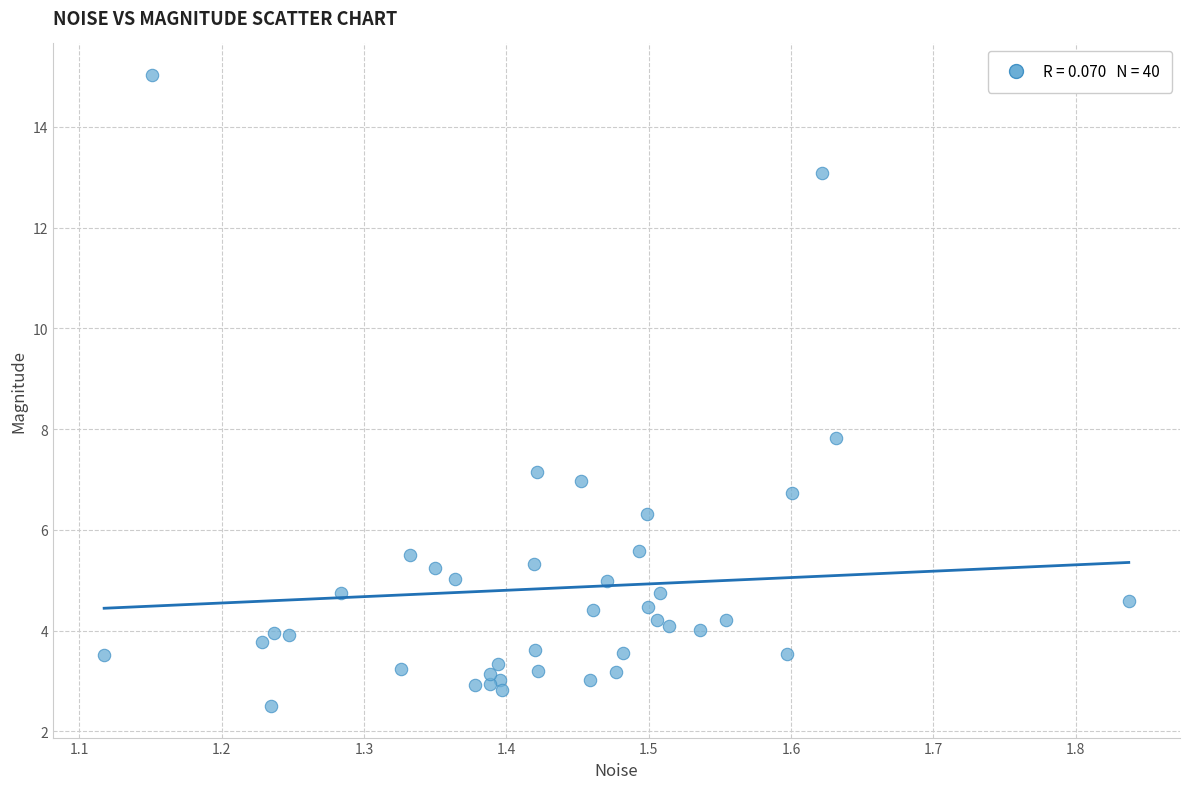

What Y value in the scatter plot is closest to 8?

7.8